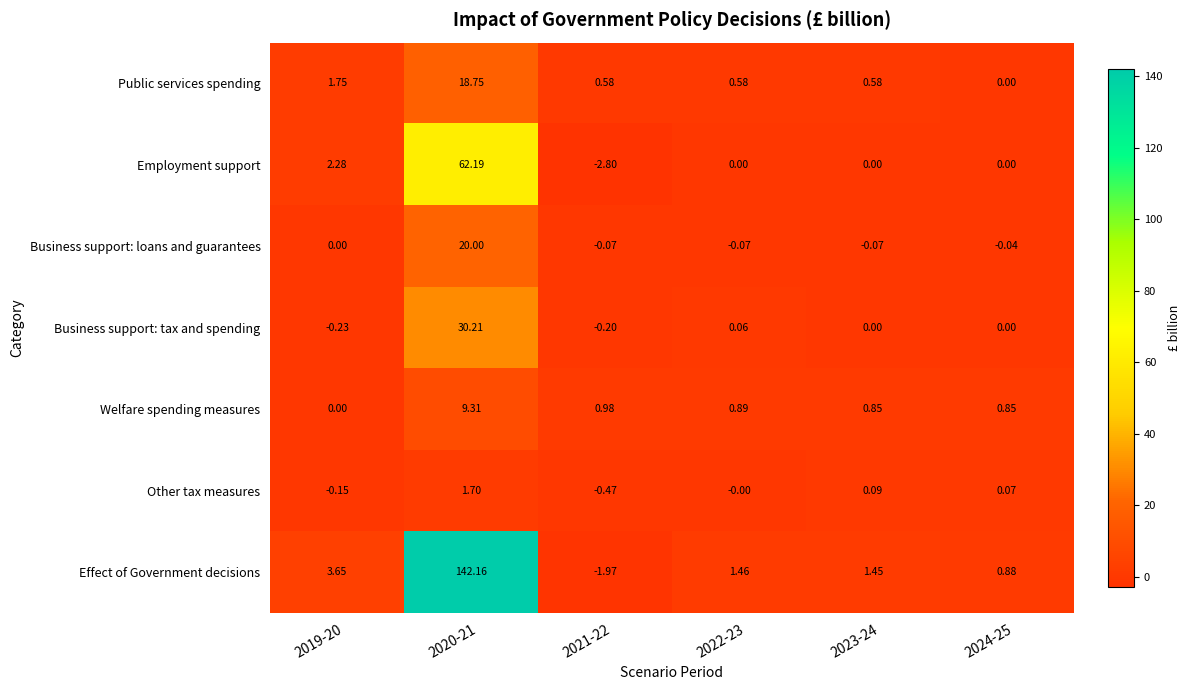

Between 2019-20 and 2023-24, which series saw the biggest shift?

Employment support